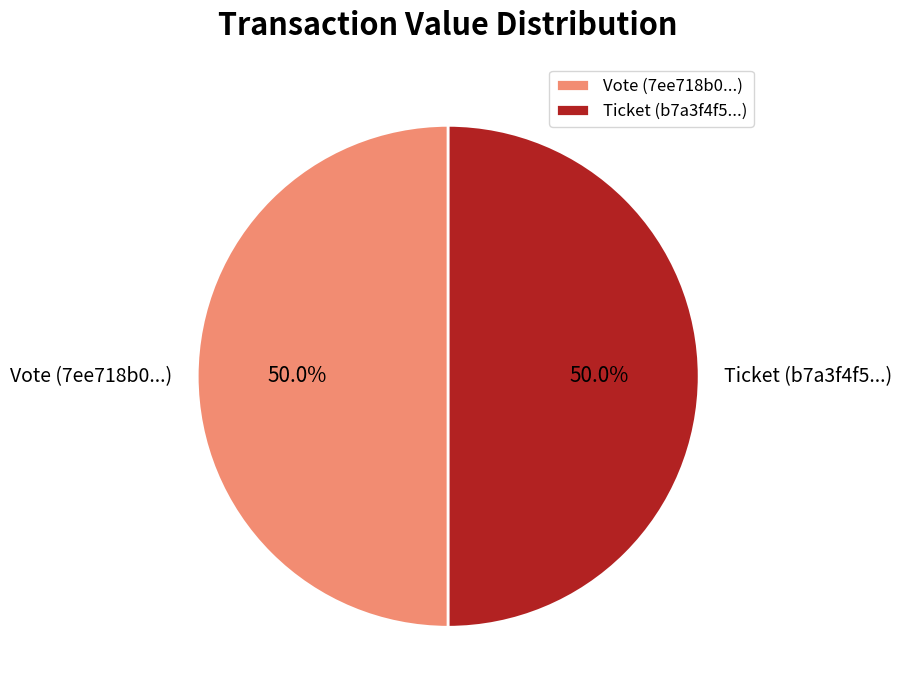

To the nearest percent, what is the combined percentage of Ticket and Vote?

100%